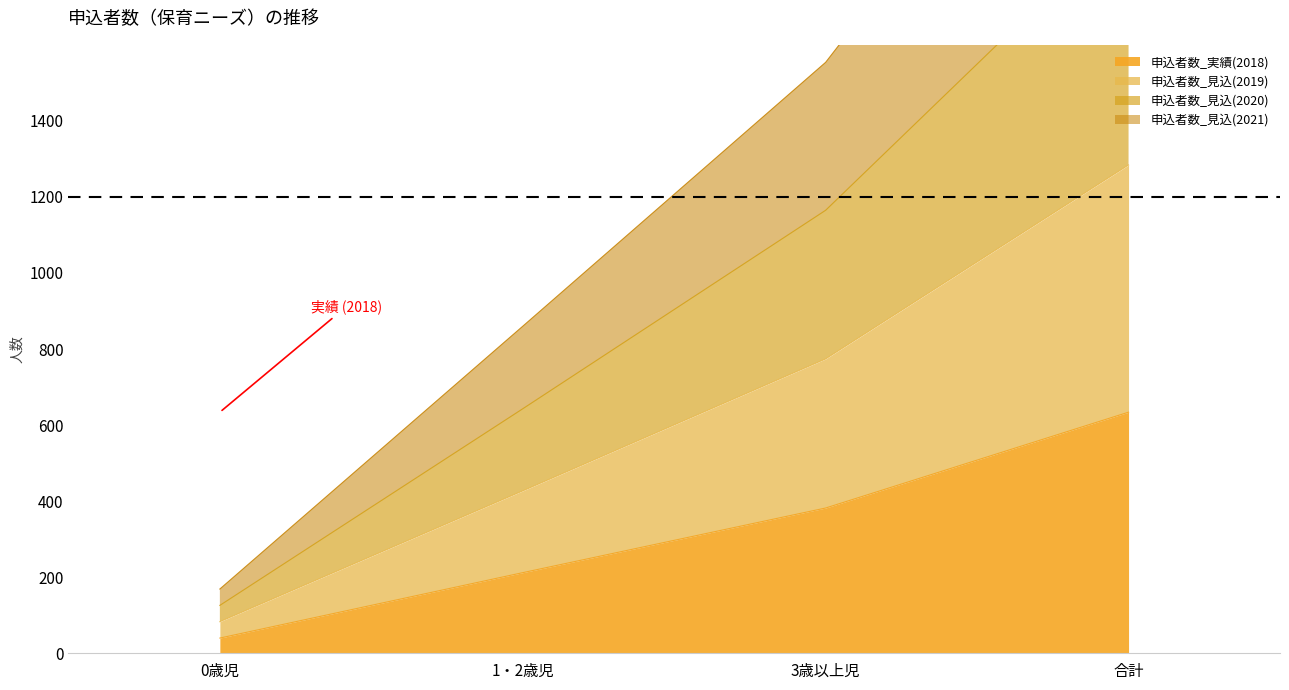

Rank the series by their average value, from lowest to highest.

申込者数_実績(2018), 申込者数_見込(2021), 申込者数_見込(2019), 申込者数_見込(2020)